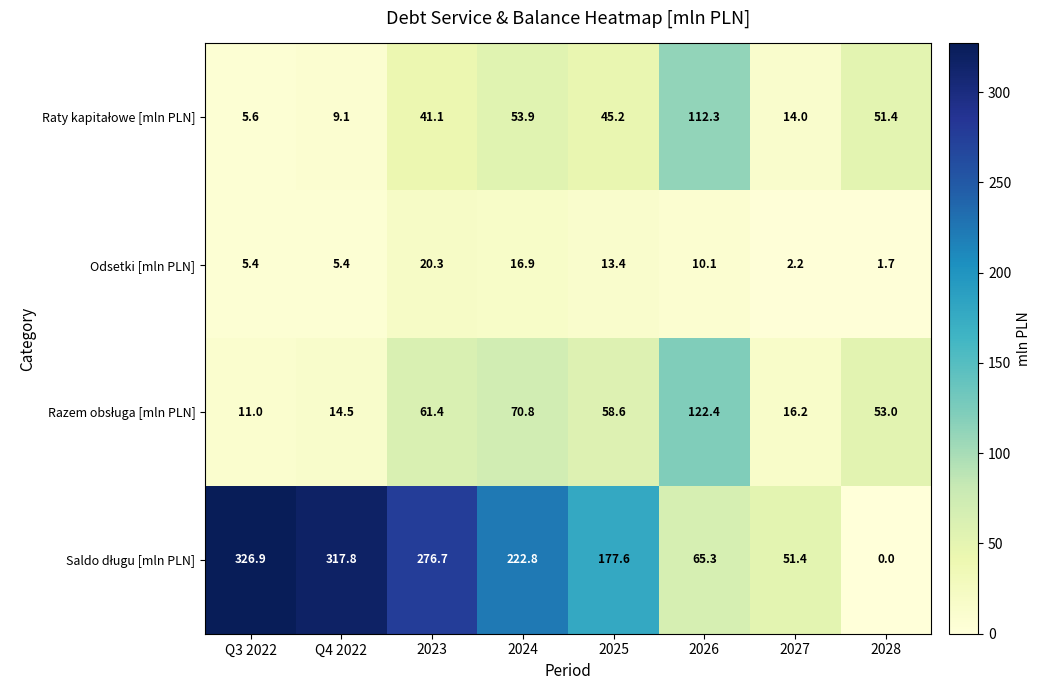

True or false: Odsetki [mln PLN] has a value of 2.3 at Q4 2022.

False